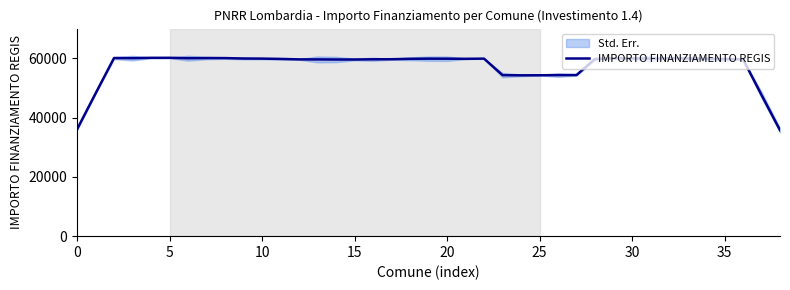

What is the value of the 17th point from the left?

59696.4